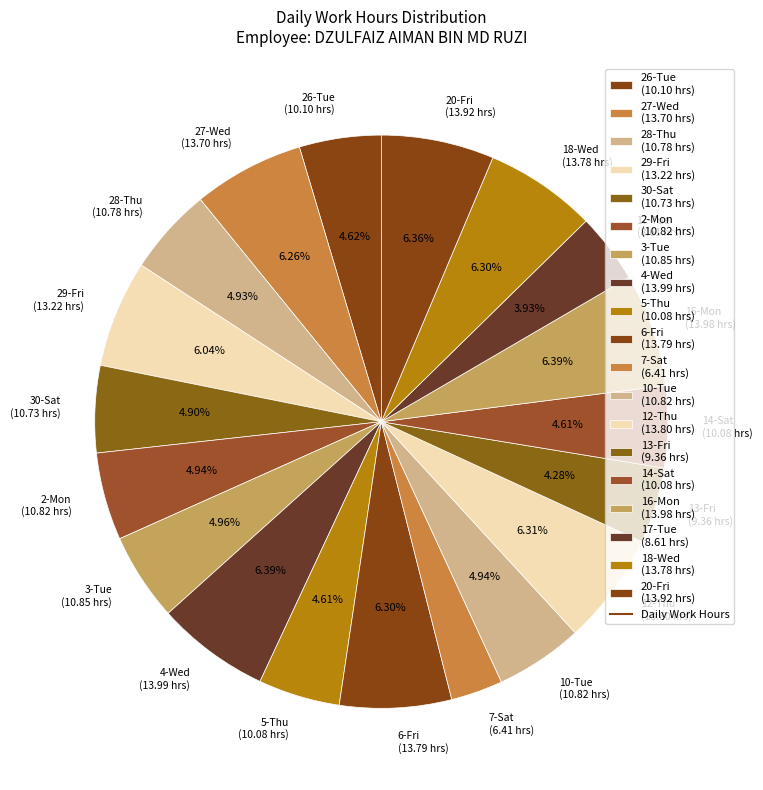

Is it true that 4-Wed is 6% of the pie?

True